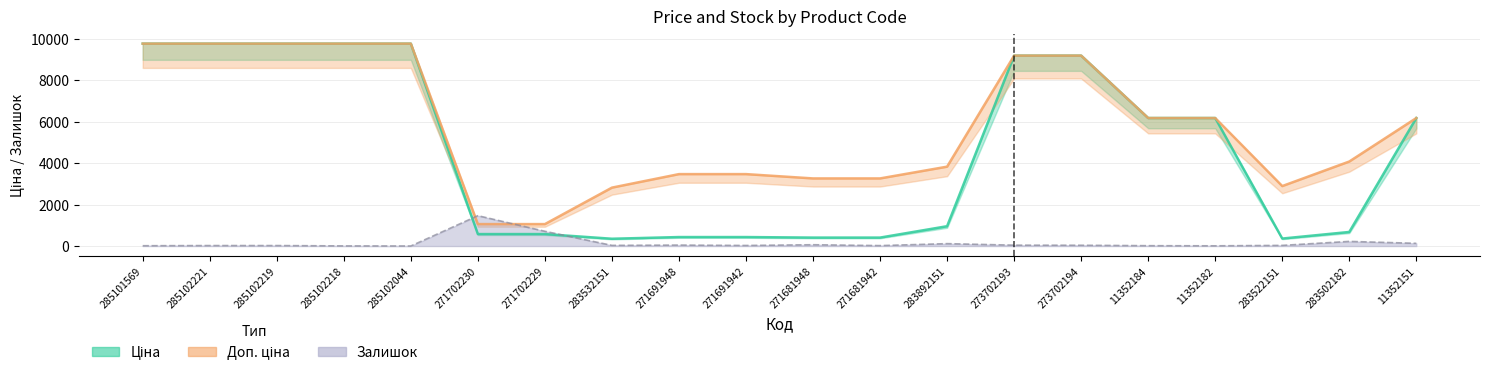

At which label is Ціна closest to 5064?

11352184